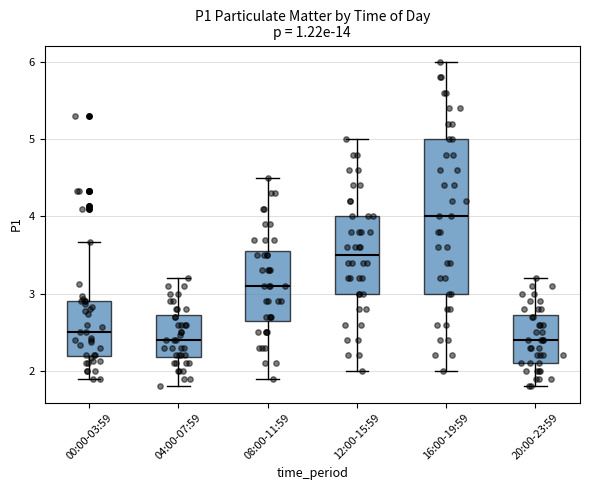

Where does the upper whisker of the box for 00:00-03:59 end on the y-axis? The values are not printed on the chart, so give them approximately, as read against the axis.

3.7